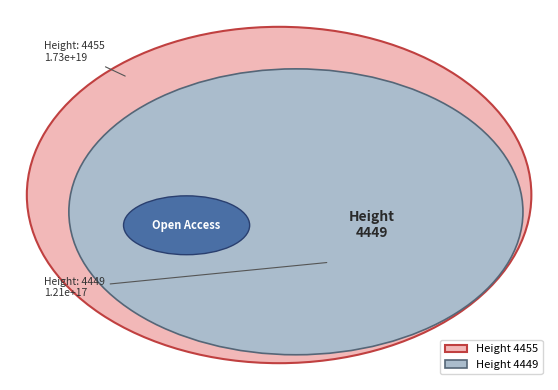

Rank the categories by value from highest to lowest.

4455, 4449